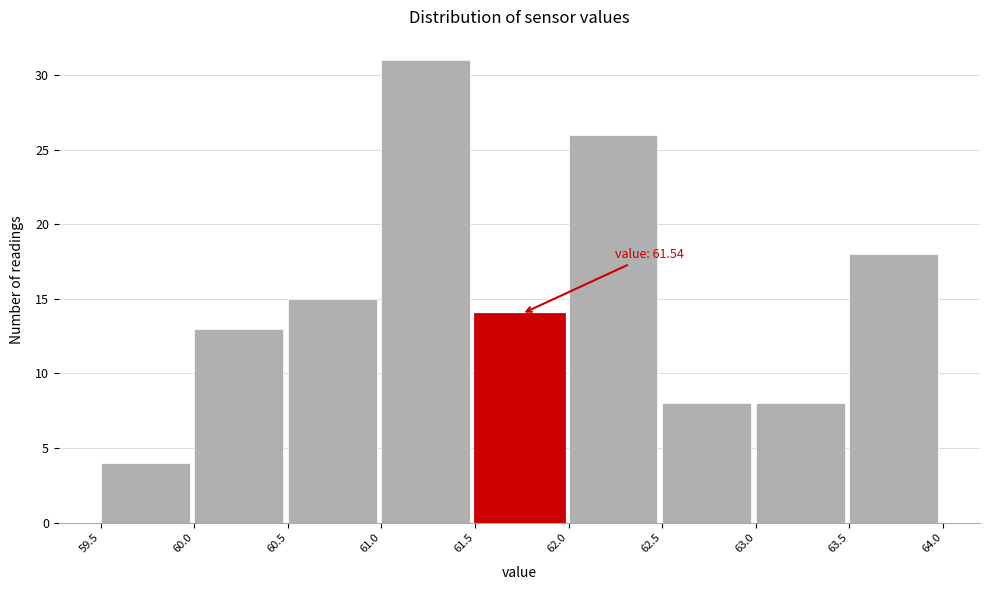

Over which range of the x-axis is the bar tallest?

61.0 to 61.5